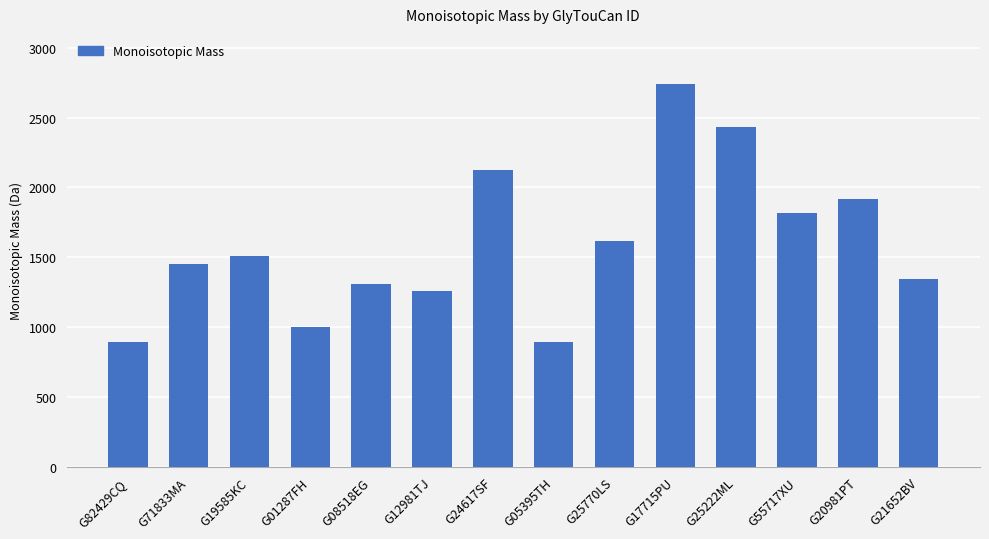

What is the value of the 11th bar from the left?

2431.8